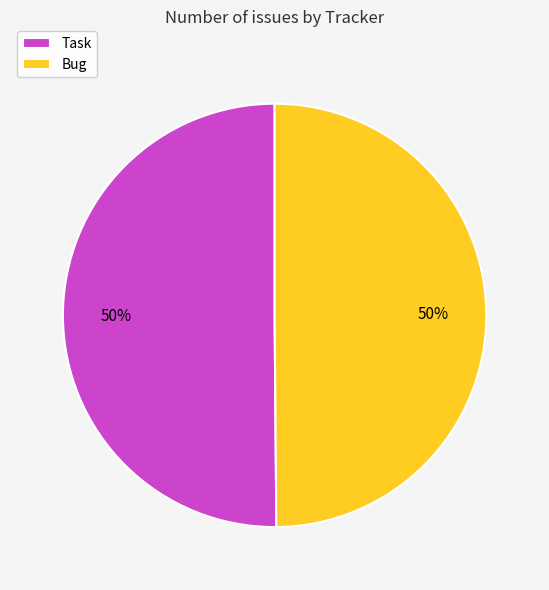

True or false: Task accounts for 37% of the total.

False